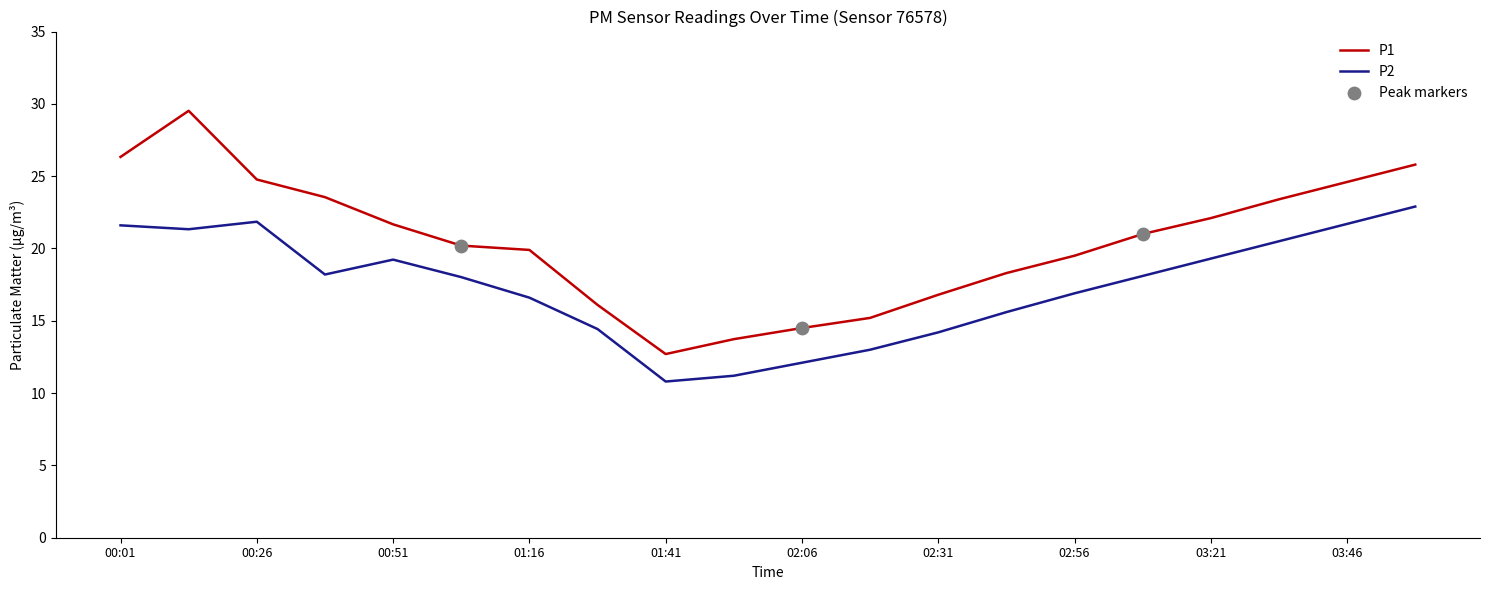

Which series has the largest total across all categories?

P1